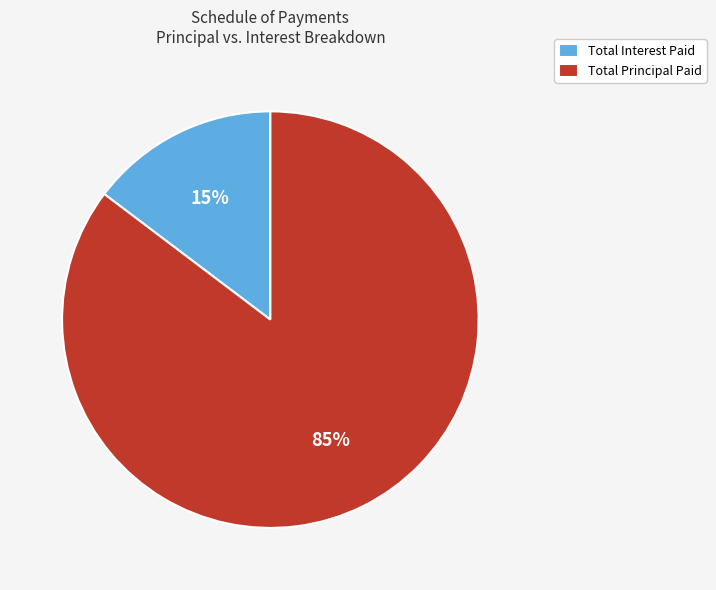

Which has a higher value, Total Interest Paid or Total Principal Paid?

Total Principal Paid